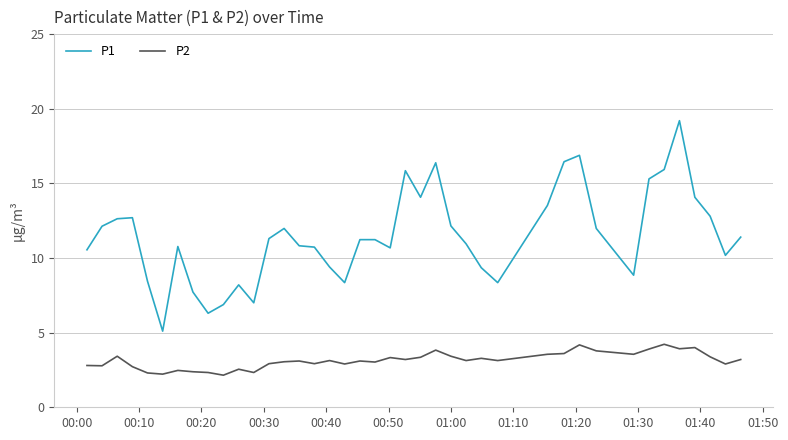

Which series has the largest total across all categories?

P1